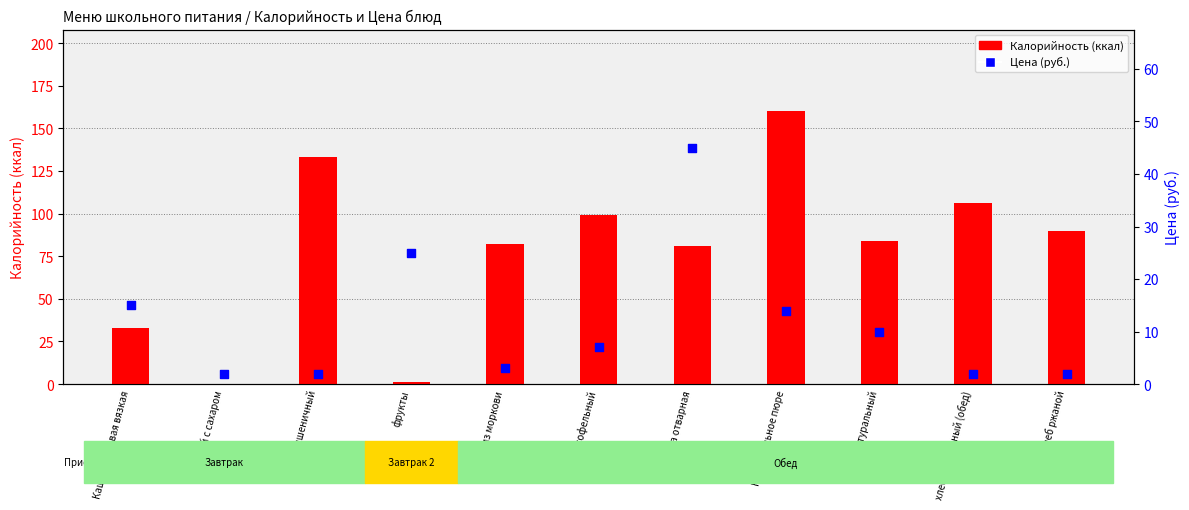

At how many categories does at least one series exceed 158?

1